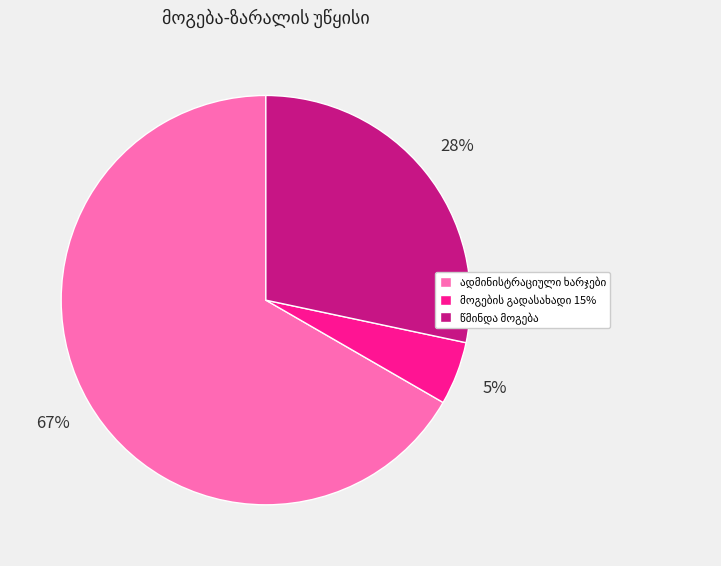

To the nearest percent, what is the average slice percentage?

33%